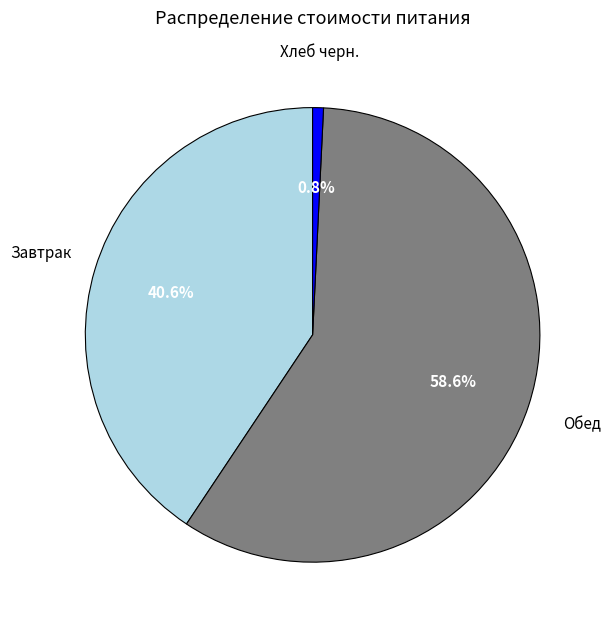

Is there any slice that represents more than half of the pie?

Yes